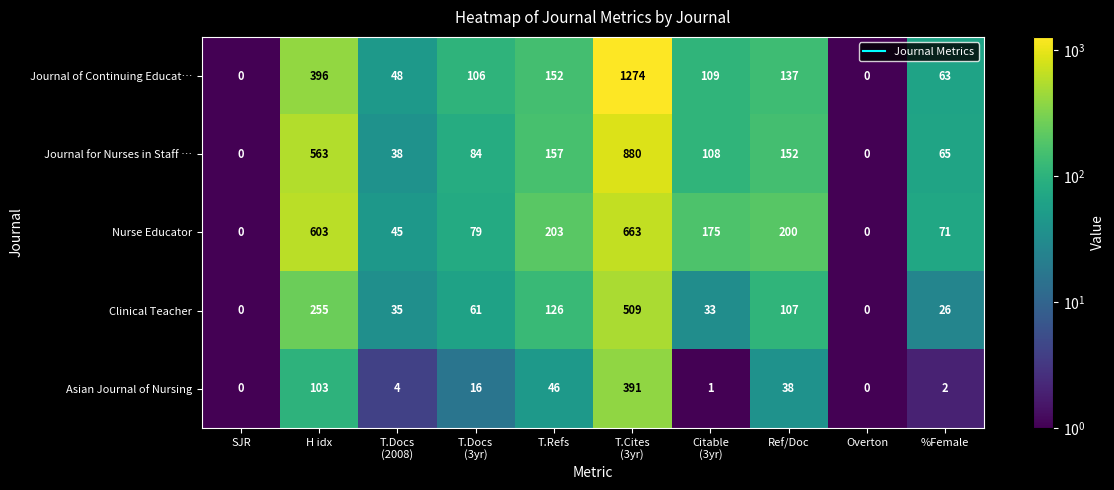

What is the total value across all series at Citable
(3yr)?

426